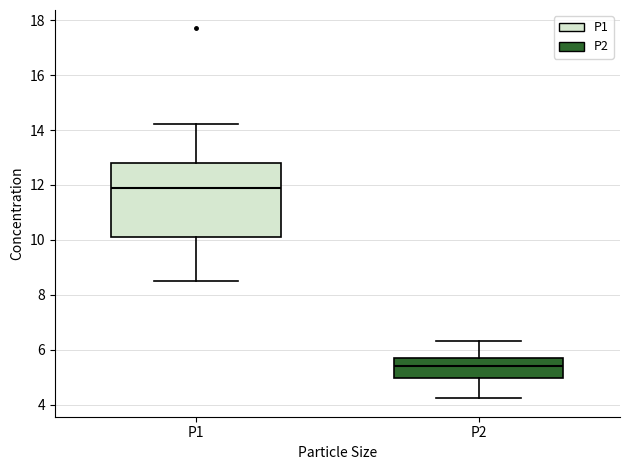

Which box is the tallest, from its lower edge to its upper edge?

P1